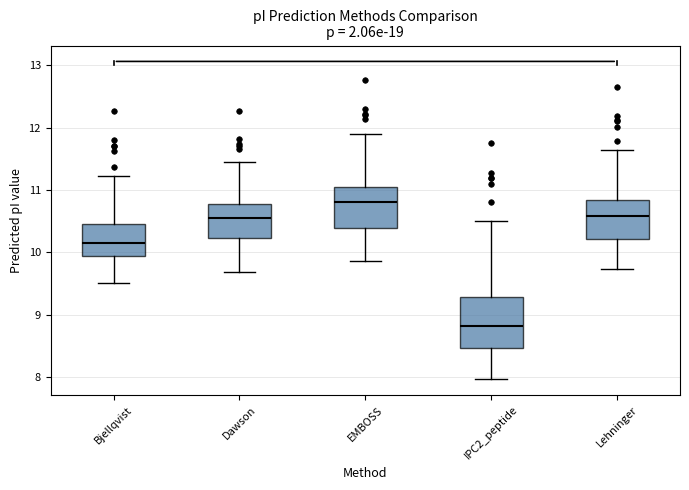

Which box's median line is the lowest?

IPC2_peptide